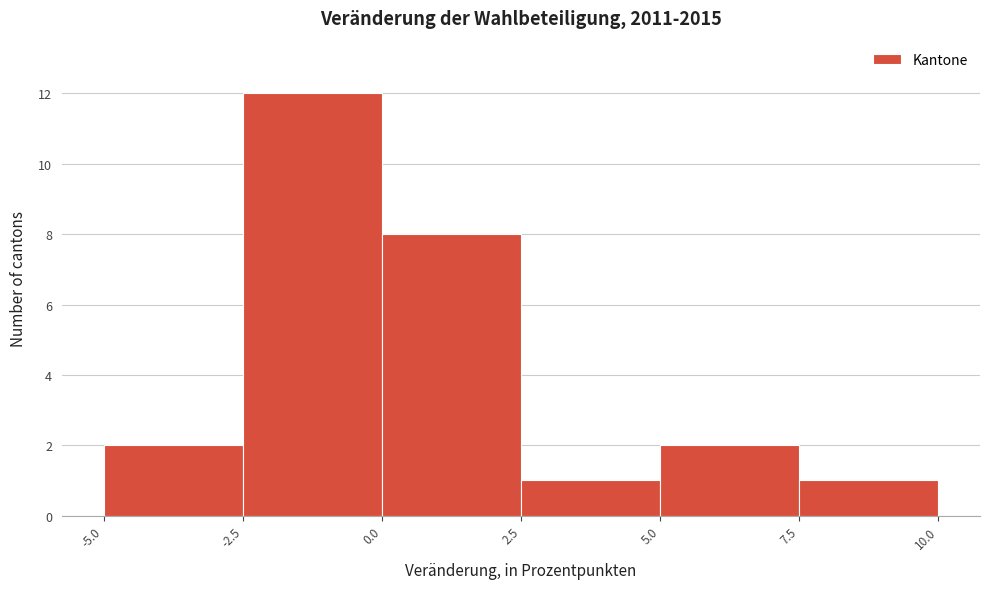

What is the height of the bar covering 2.5 to 5.0 on the x-axis? The values are not printed on the chart, so give them approximately, as read against the axis.

1